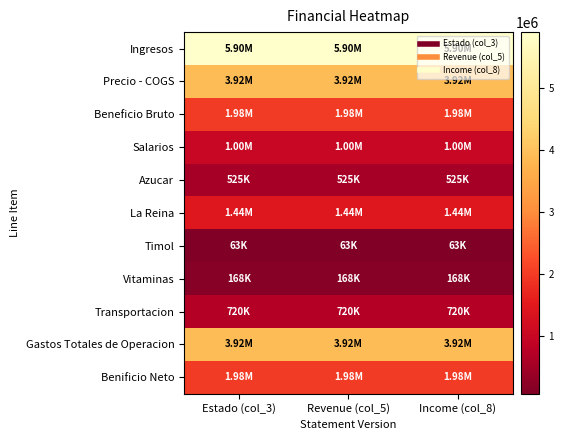

Reading right to left, list all the values displayed in this chart.

Ingresos: Income (col_8)=5900000	Revenue (col_5)=5900000	Estado (col_3)=5900000
Precio - COGS: Income (col_8)=3916000	Revenue (col_5)=3916000	Estado (col_3)=3916000
Beneficio Bruto: Income (col_8)=1984000	Revenue (col_5)=1984000	Estado (col_3)=1984000
Salarios: Income (col_8)=1000000	Revenue (col_5)=1000000	Estado (col_3)=1000000
Azucar: Income (col_8)=525000	Revenue (col_5)=525000	Estado (col_3)=525000
La Reina: Income (col_8)=1440000	Revenue (col_5)=1440000	Estado (col_3)=1440000
Timol: Income (col_8)=63000	Revenue (col_5)=63000	Estado (col_3)=63000
Vitaminas: Income (col_8)=168000	Revenue (col_5)=168000	Estado (col_3)=168000
Transportacion: Income (col_8)=720000	Revenue (col_5)=720000	Estado (col_3)=720000
Gastos Totales de Operacion: Income (col_8)=3916000	Revenue (col_5)=3916000	Estado (col_3)=3916000
Benificio Neto: Income (col_8)=1984000	Revenue (col_5)=1984000	Estado (col_3)=1984000